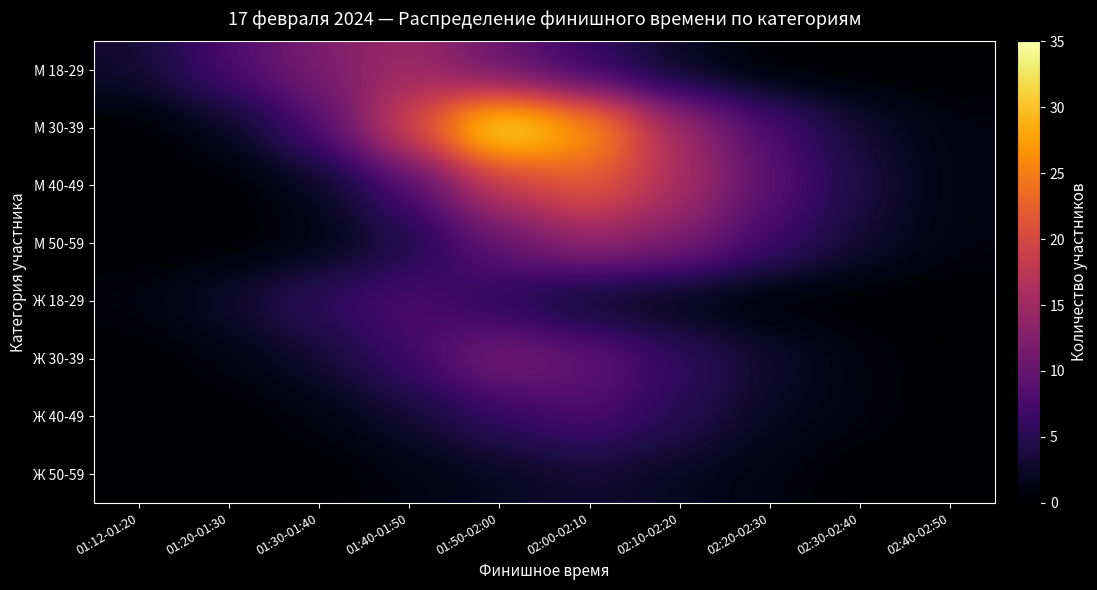

Reading right to left, list all the values displayed in this chart.

М 18-29: 02:40-02:50=0	02:30-02:40=0	02:20-02:30=0	02:10-02:20=2	02:00-02:10=6	01:50-02:00=10	01:40-01:50=15	01:30-01:40=12	01:20-01:30=8	01:12-01:20=3
М 30-39: 02:40-02:50=1	02:30-02:40=3	02:20-02:30=8	02:10-02:20=15	02:00-02:10=28	01:50-02:00=35	01:40-01:50=20	01:30-01:40=8	01:20-01:30=2	01:12-01:20=0
М 40-49: 02:40-02:50=1	02:30-02:40=4	02:20-02:30=9	02:10-02:20=16	02:00-02:10=22	01:50-02:00=18	01:40-01:50=8	01:30-01:40=2	01:20-01:30=0	01:12-01:20=0
М 50-59: 02:40-02:50=1	02:30-02:40=3	02:20-02:30=7	02:10-02:20=12	02:00-02:10=14	01:50-02:00=10	01:40-01:50=4	01:30-01:40=1	01:20-01:30=0	01:12-01:20=0
Ж 18-29: 02:40-02:50=0	02:30-02:40=0	02:20-02:30=0	02:10-02:20=1	02:00-02:10=2	01:50-02:00=5	01:40-01:50=8	01:30-01:40=6	01:20-01:30=3	01:12-01:20=1
Ж 30-39: 02:40-02:50=0	02:30-02:40=1	02:20-02:30=3	02:10-02:20=6	02:00-02:10=10	01:50-02:00=12	01:40-01:50=7	01:30-01:40=3	01:20-01:30=1	01:12-01:20=0
Ж 40-49: 02:40-02:50=0	02:30-02:40=1	02:20-02:30=2	02:10-02:20=5	02:00-02:10=8	01:50-02:00=6	01:40-01:50=3	01:30-01:40=1	01:20-01:30=0	01:12-01:20=0
Ж 50-59: 02:40-02:50=0	02:30-02:40=0	02:20-02:30=1	02:10-02:20=2	02:00-02:10=3	01:50-02:00=2	01:40-01:50=1	01:30-01:40=0	01:20-01:30=0	01:12-01:20=0